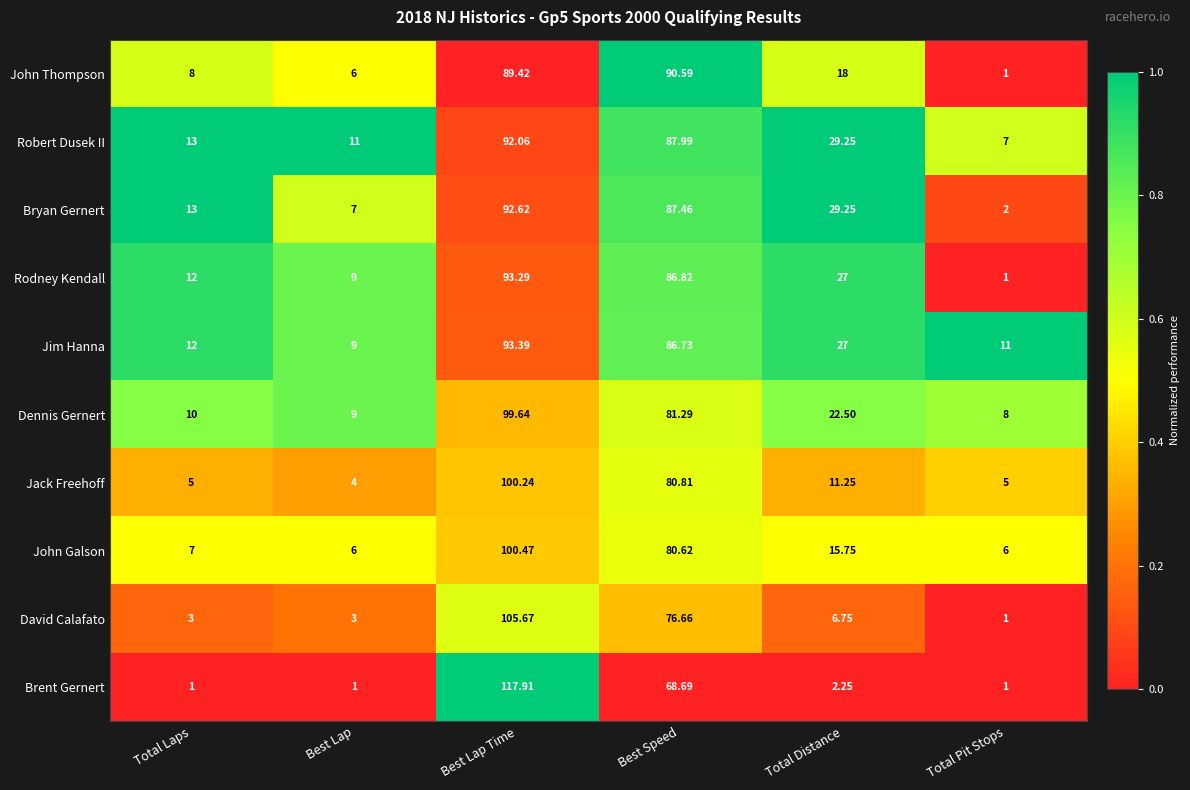

At which category is the sum across all series the highest?

Best Lap Time